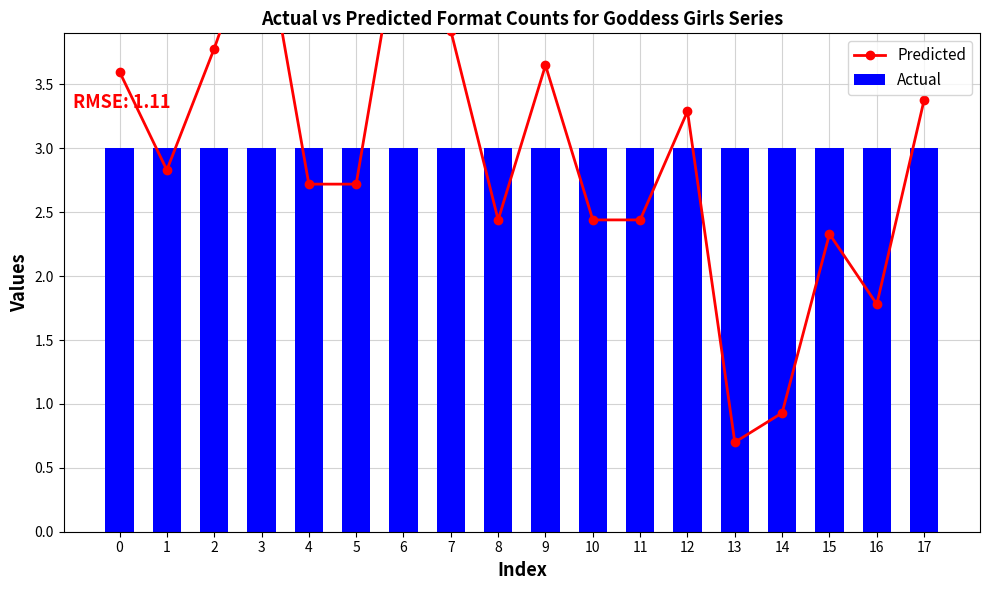

What is the sum of all Predicted values?

52.7